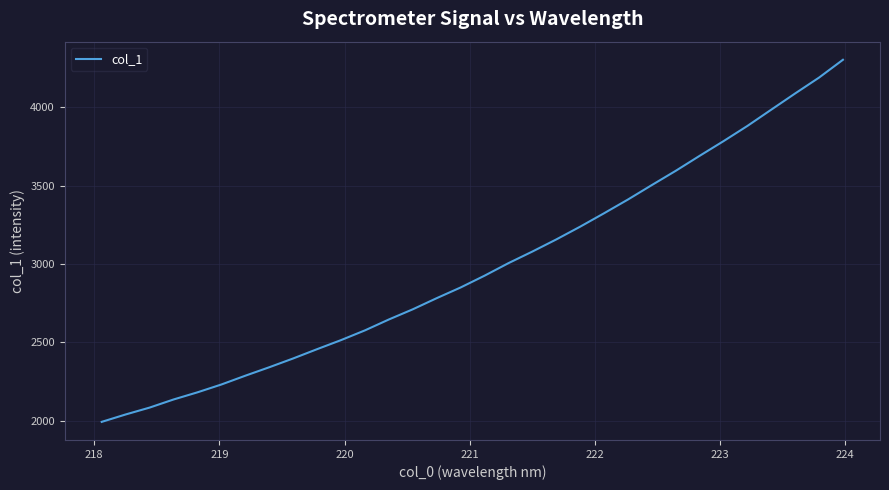

What is the smallest value displayed?

1993.2